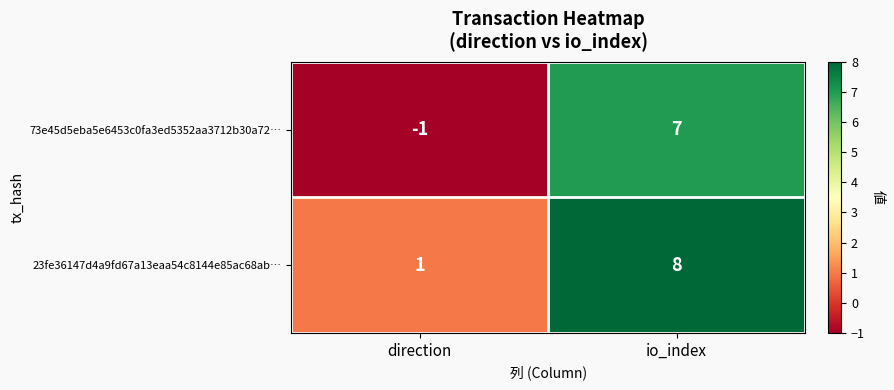

Rank the series at io_index from lowest to highest value.

73e45d5eba5e6453c0fa3ed5352aa3712b30a72…, 23fe36147d4a9fd67a13eaa54c8144e85ac68ab…